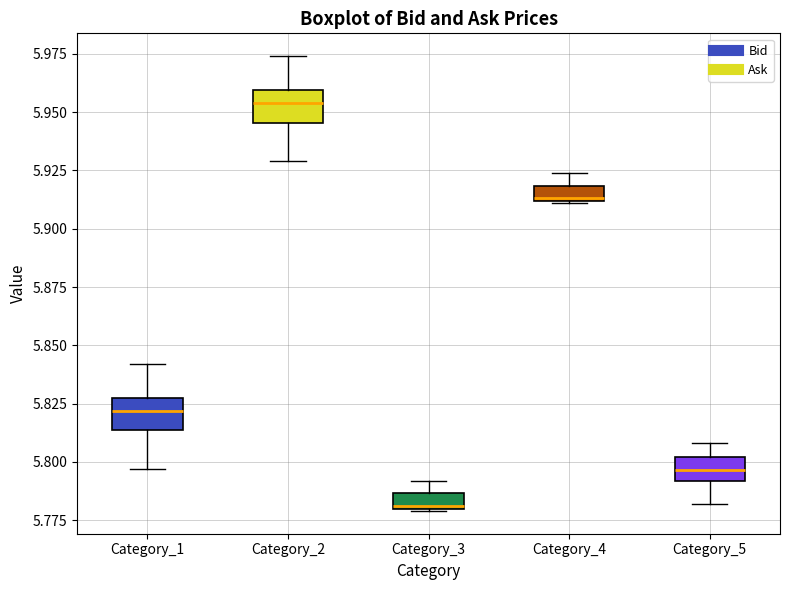

Where is the upper edge of the box for Category_4 on the y-axis? The values are not printed on the chart, so give them approximately, as read against the axis.

5.920